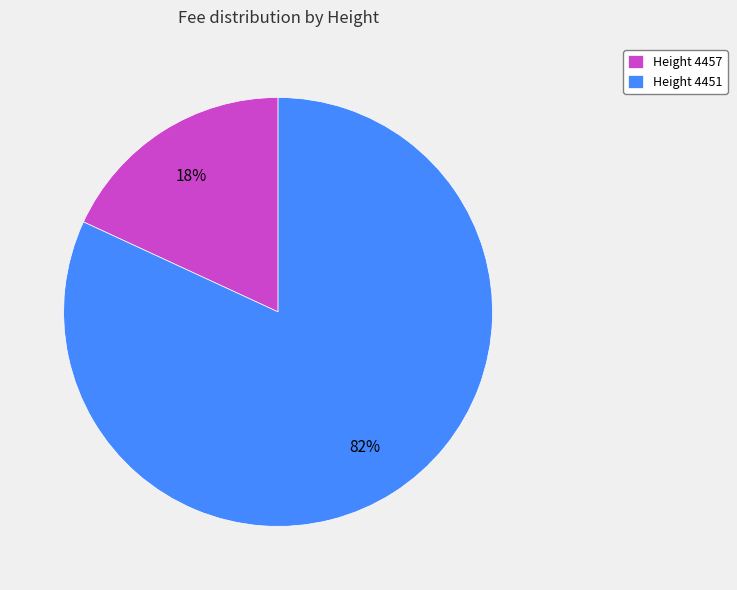

Which category has the biggest portion of the pie?

Height 4451